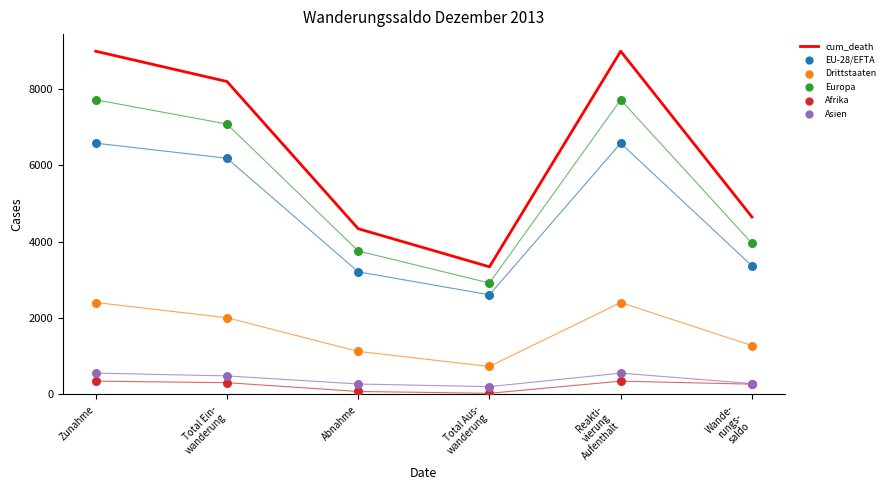

Which series reaches the minimum Y coordinate?

Afrika